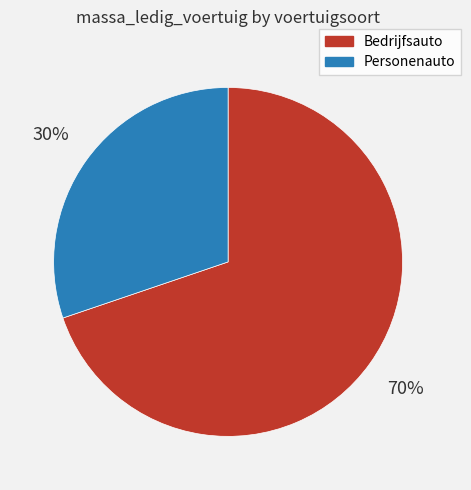

What is the ratio of the value at Bedrijfsauto to the value at Personenauto?

2.3